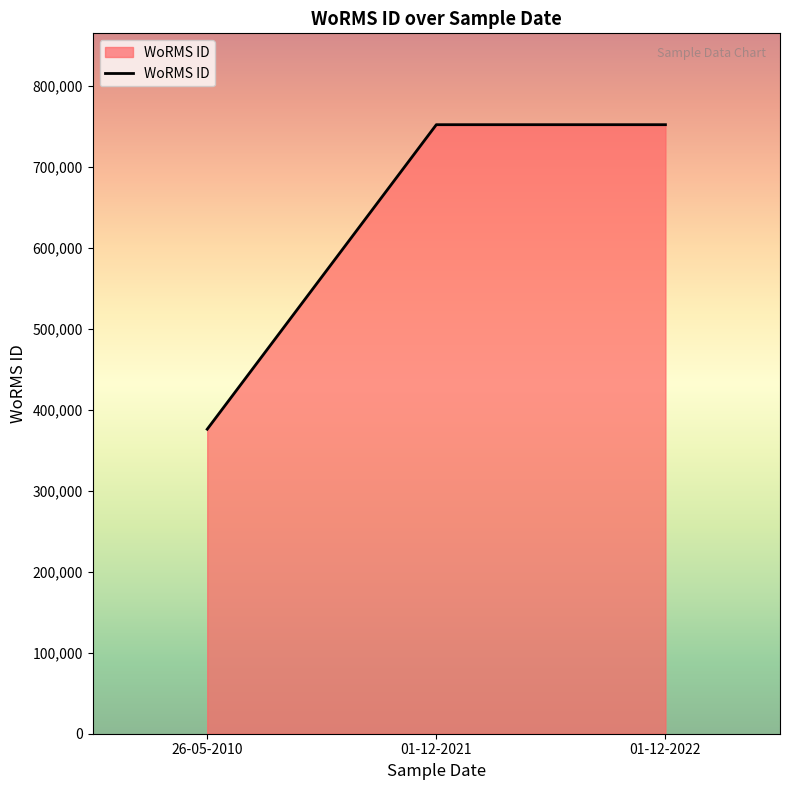

What is the approximate value at 01-12-2022, to the nearest 100?

752100